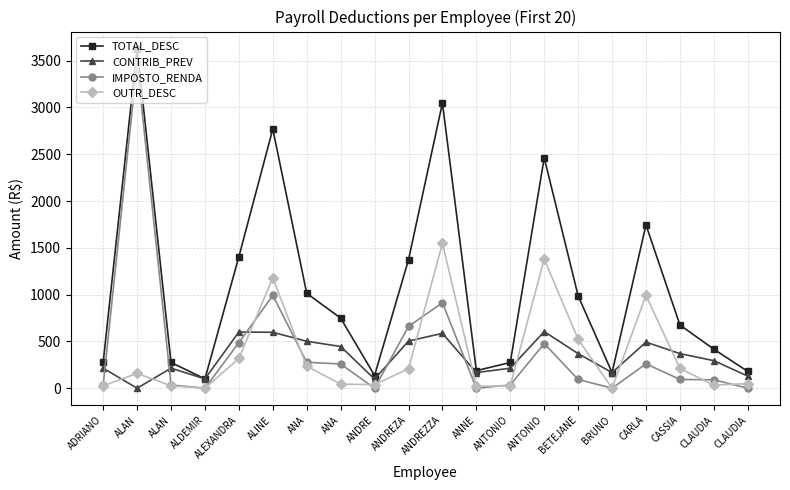

Where does the OUTR_DESC series first go above 157?

ALAN